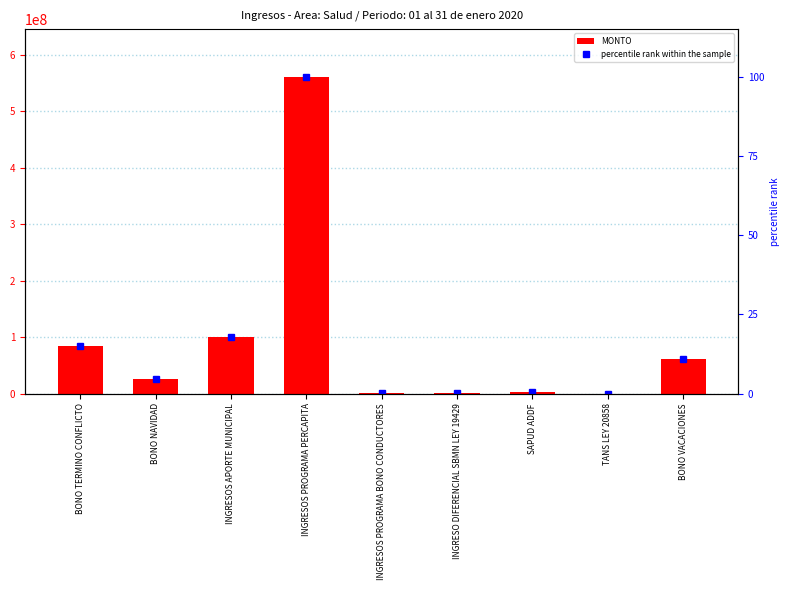

Reading left to right, transcribe all the data shown in this chart.

MONTO: BONO TERMINO CONFLICTO=83620604.0	BONO NAVIDAD=26667079.0	INGRESOS APORTE MUNICIPAL=100000000.0	INGRESOS PROGRAMA PERCAPITA=560855760.0	INGRESOS PROGRAMA BONO CONDUCTORES=1794440.0	INGRESO DIFERENCIAL SBMN LEY 19429=1980508.0	SAPUD ADDF=3310798.0	TANS LEY 20858=185526.0	BONO VACACIONES=60756856.0
percentile rank within the sample: BONO TERMINO CONFLICTO=14.9	BONO NAVIDAD=4.8	INGRESOS APORTE MUNICIPAL=17.8	INGRESOS PROGRAMA PERCAPITA=100.0	INGRESOS PROGRAMA BONO CONDUCTORES=0.3	INGRESO DIFERENCIAL SBMN LEY 19429=0.4	SAPUD ADDF=0.6	TANS LEY 20858=0.0	BONO VACACIONES=10.8